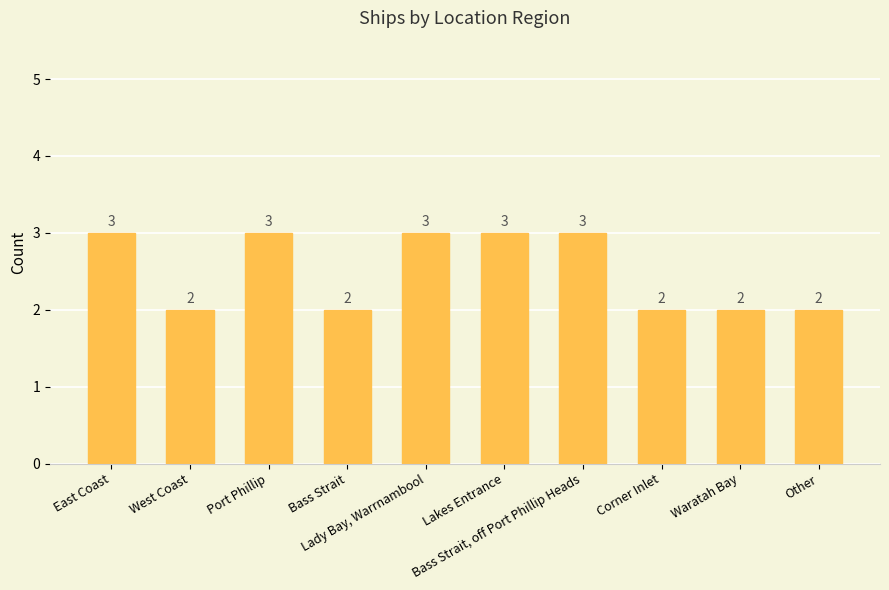

What is the difference between the maximum and second lowest values?

1